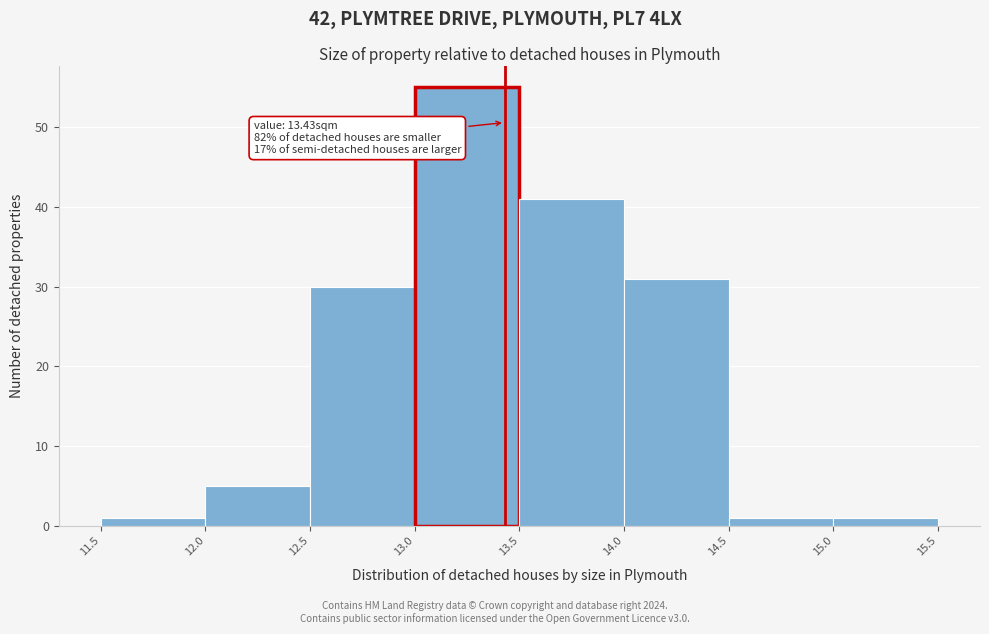

Over which range of the x-axis is the bar tallest?

13.0 to 13.5